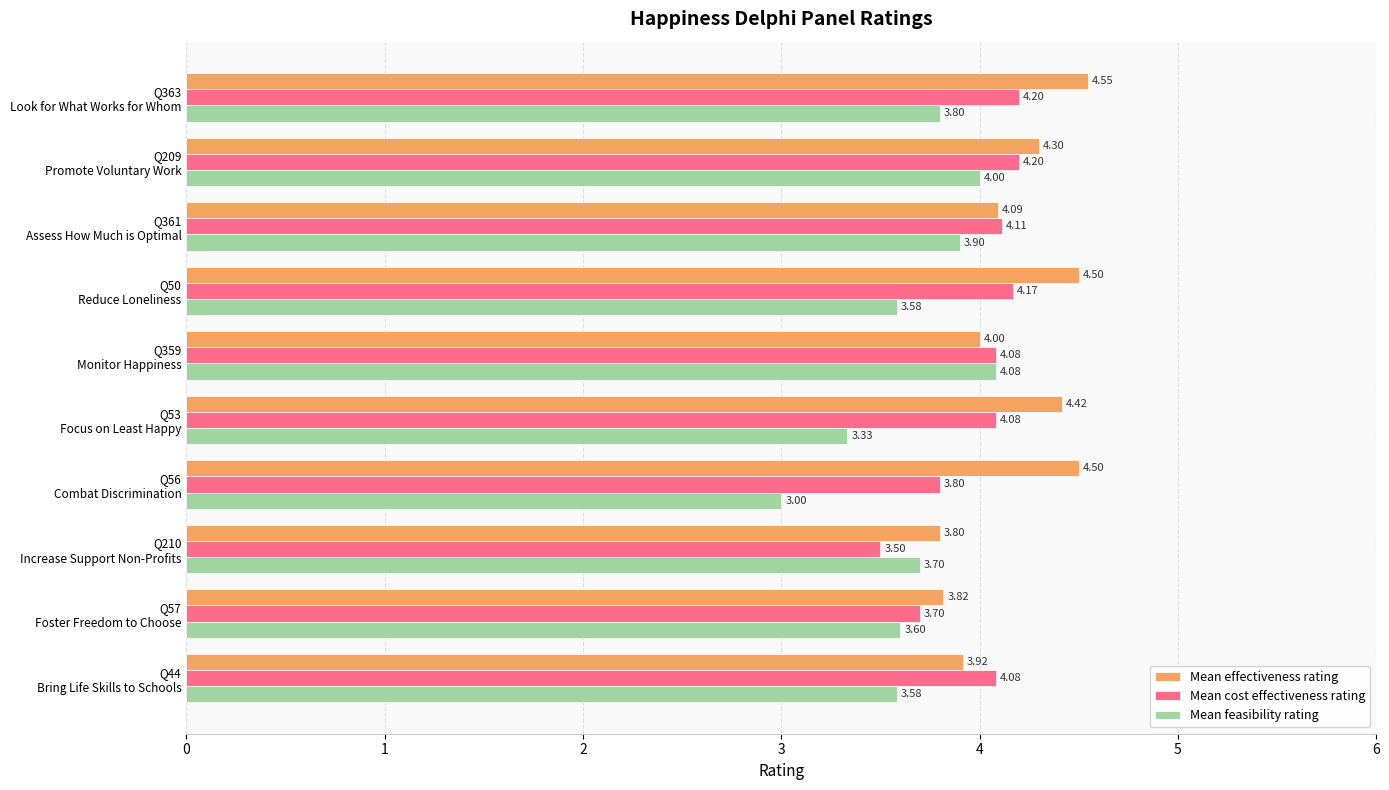

At how many categories does at least one series exceed 3?

10